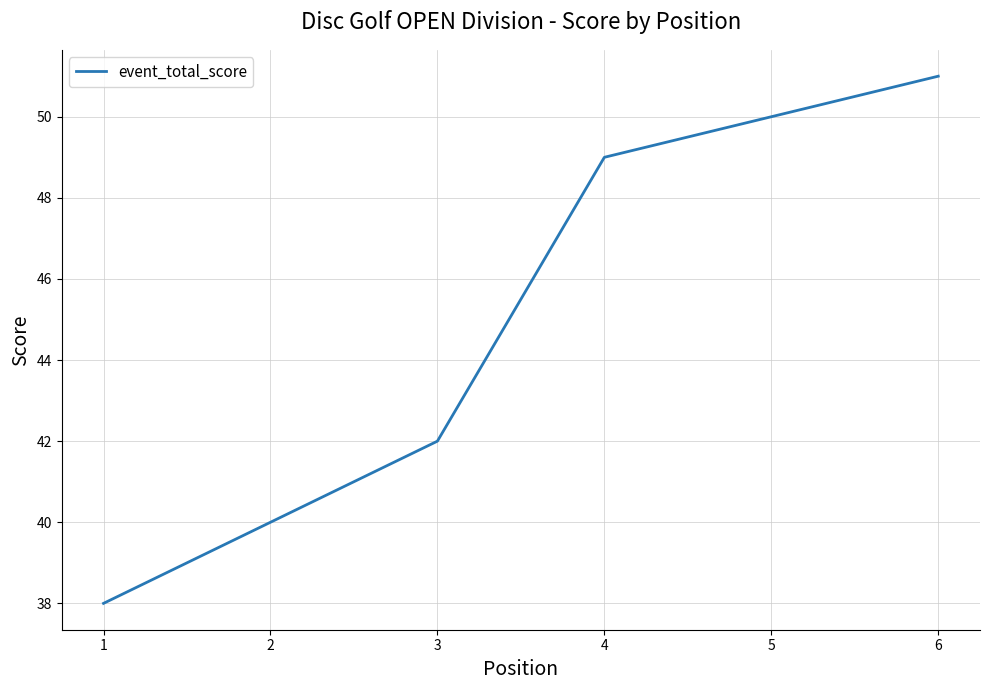

What is the change in value from 3 to 6?

+9